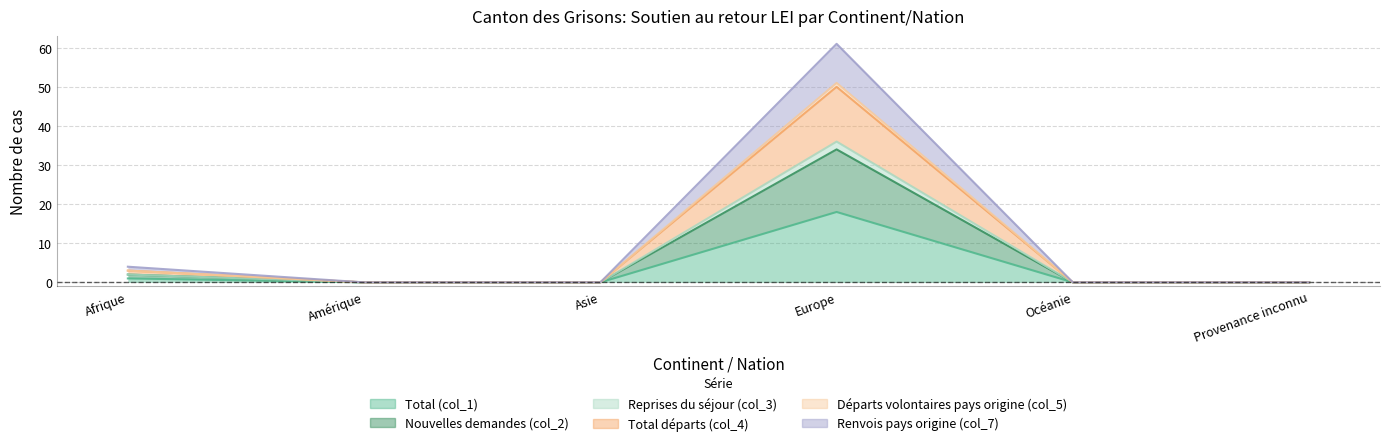

The value of Total départs (col_4) at Europe is 38. True or false?

False